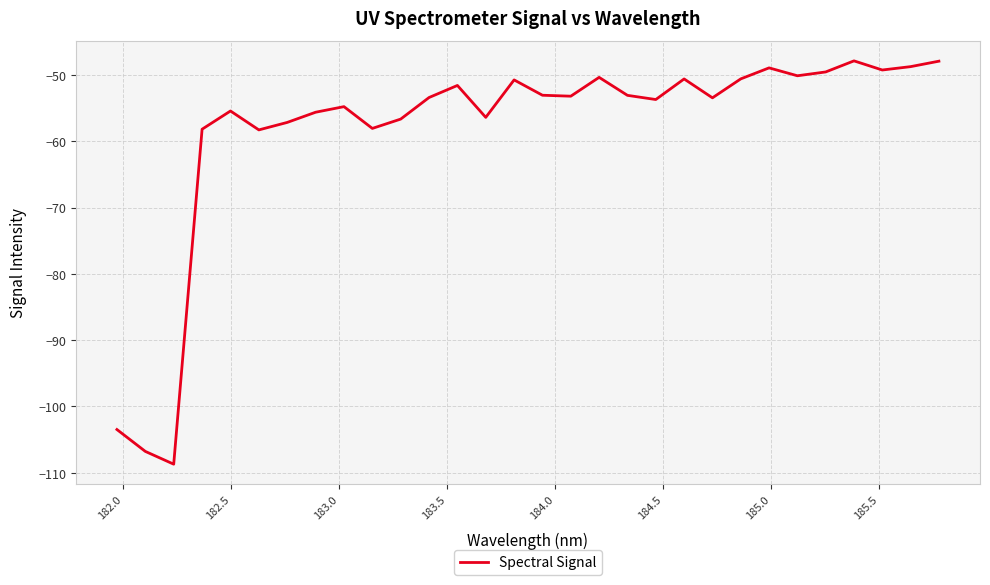

What is the minimum value shown in the chart?

-108.7